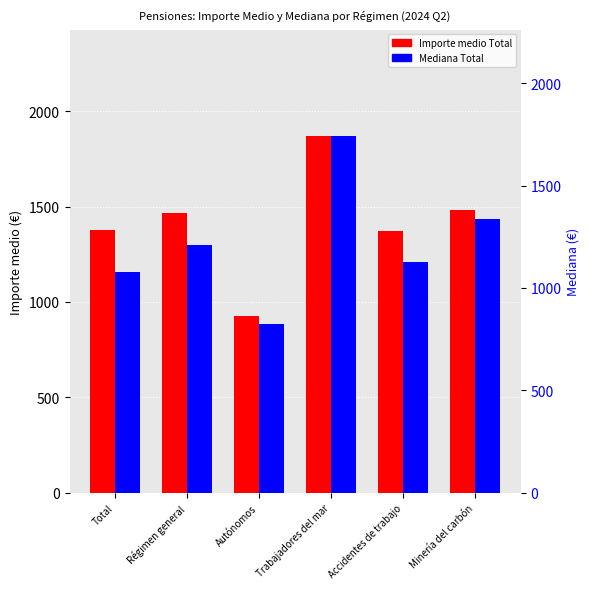

Which series has the widest spread of values?

Importe medio Total